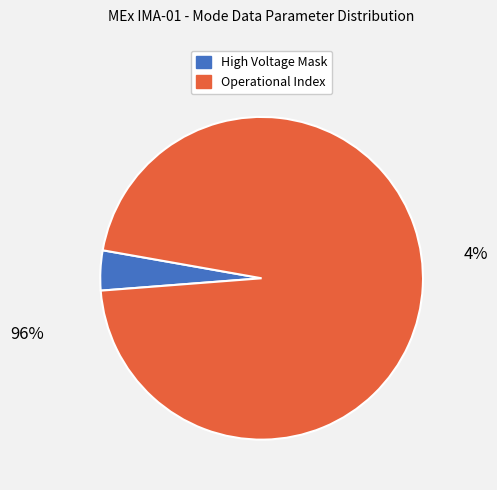

Which category accounts for the majority?

Operational Index